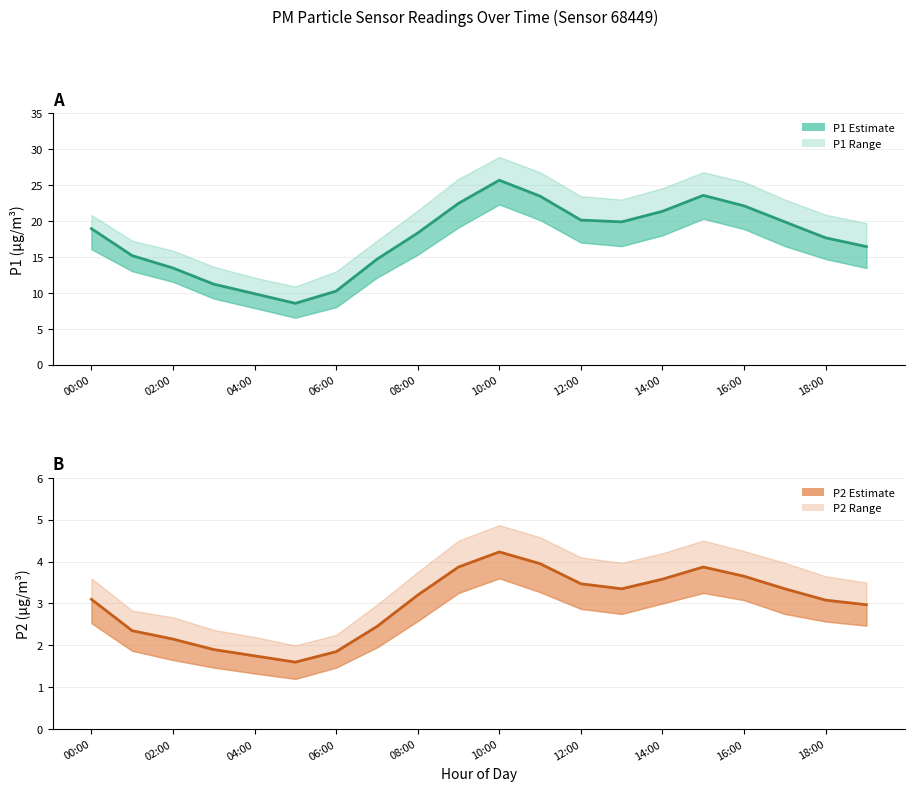

Count the number of data series in this chart.

2